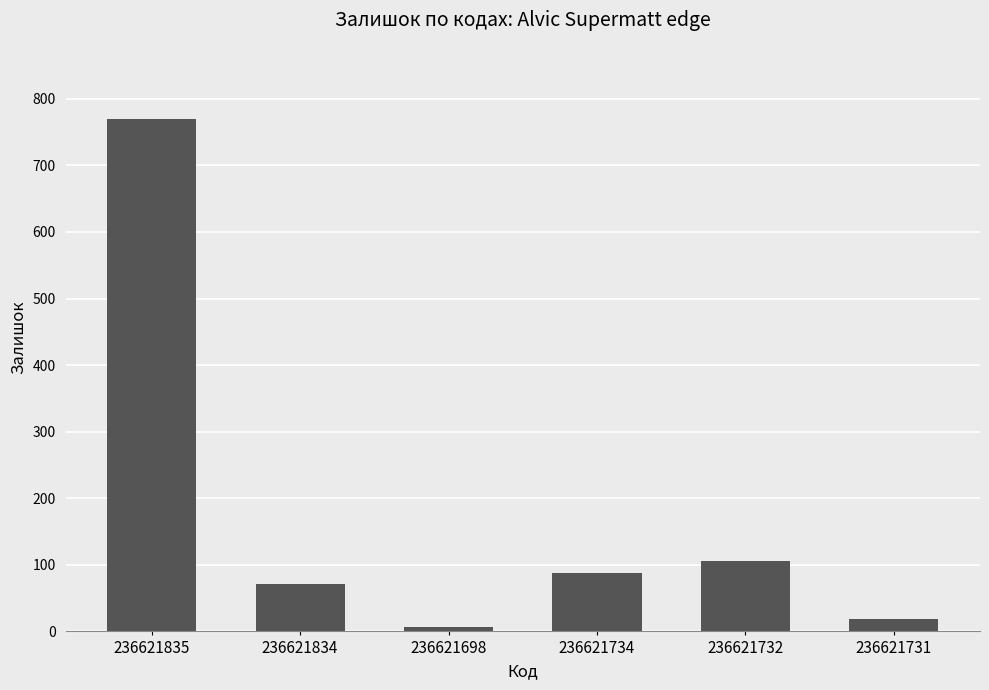

At which category does the chart reach its minimum across all series?

236621698